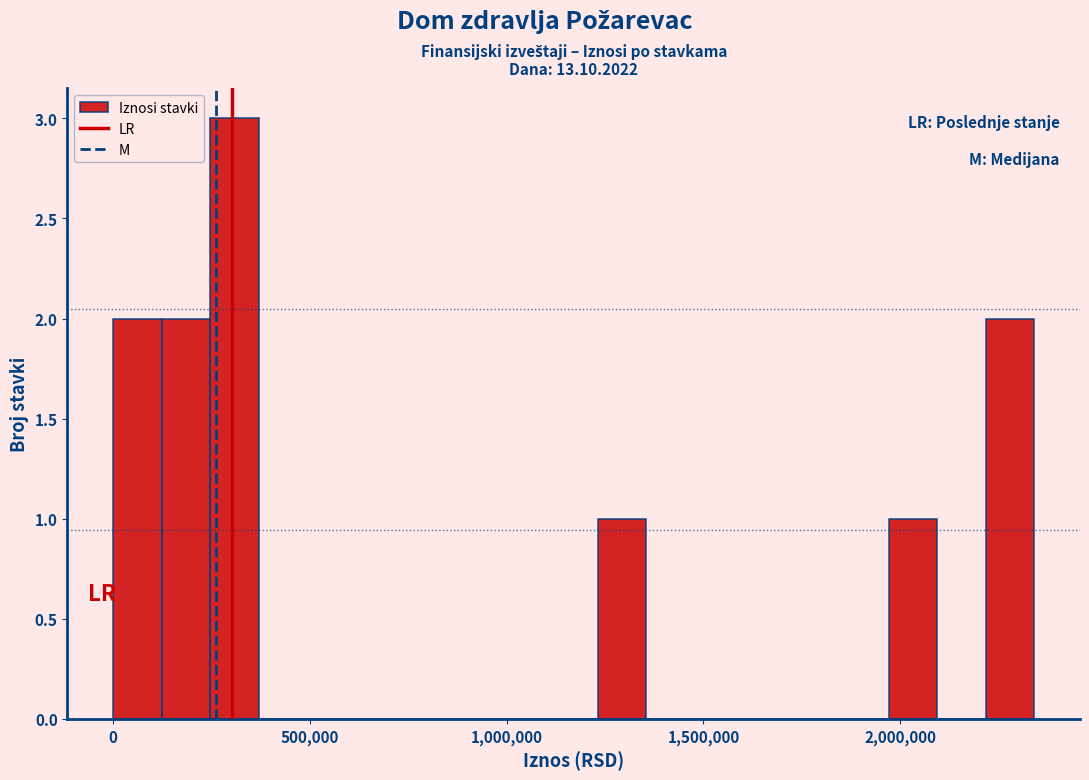

Read against the x-axis, roughly where is the centre of the tallest bar?

300000